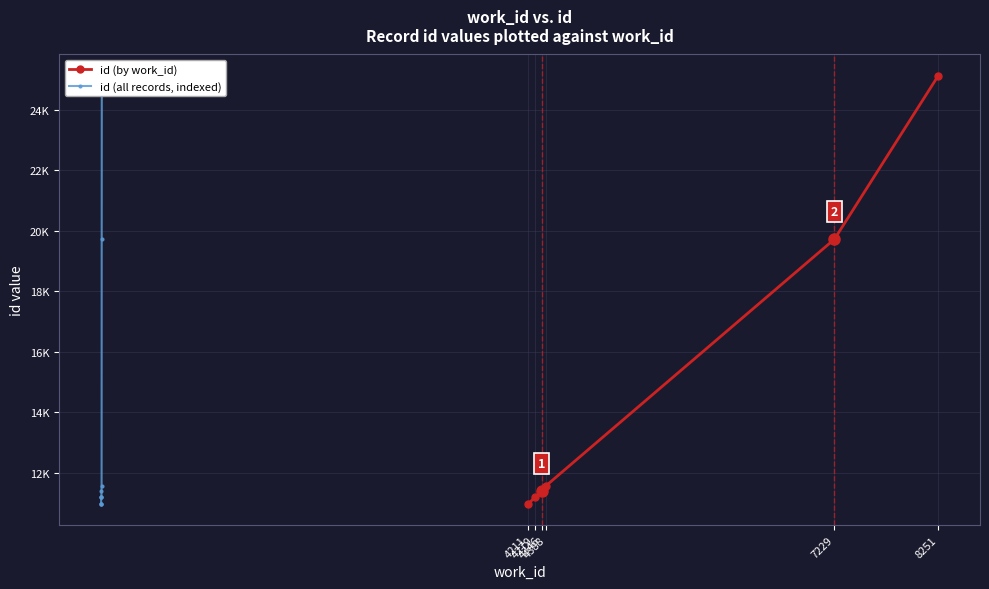

List the labels in order of value, largest first.

8251, 7229, 4388, 4346, 4279, 4279, 4279, 4211, 4211, 4211